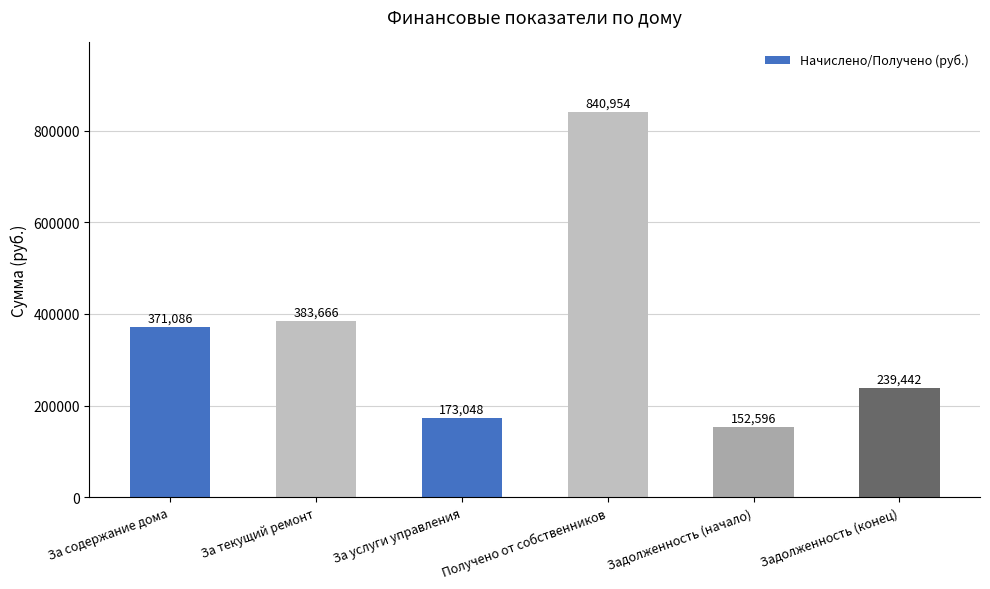

Is it true that the value at За содержание дома is 574556.7?

False